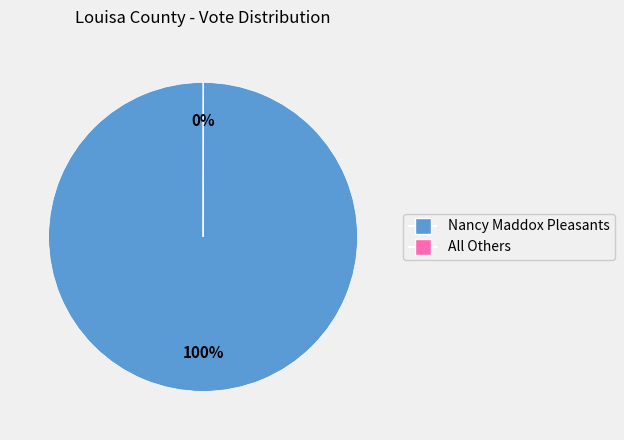

To the nearest percent, what percentage of the pie is Nancy Maddox Pleasants?

100%